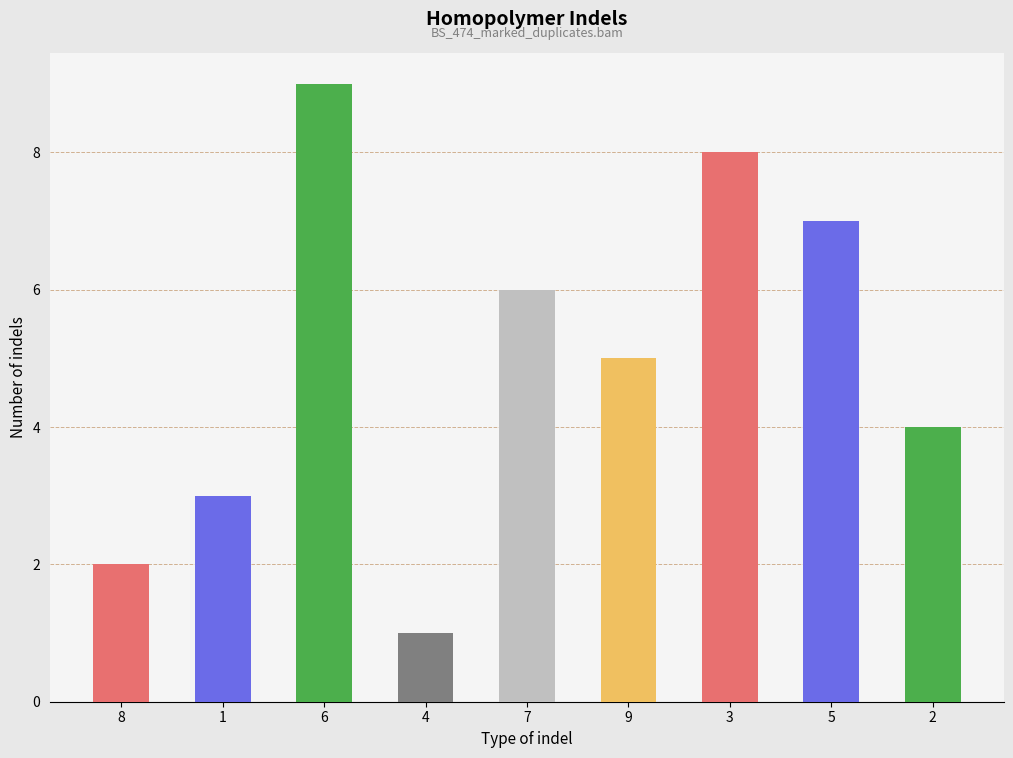

What is the change in value from 1 to 6?

+6